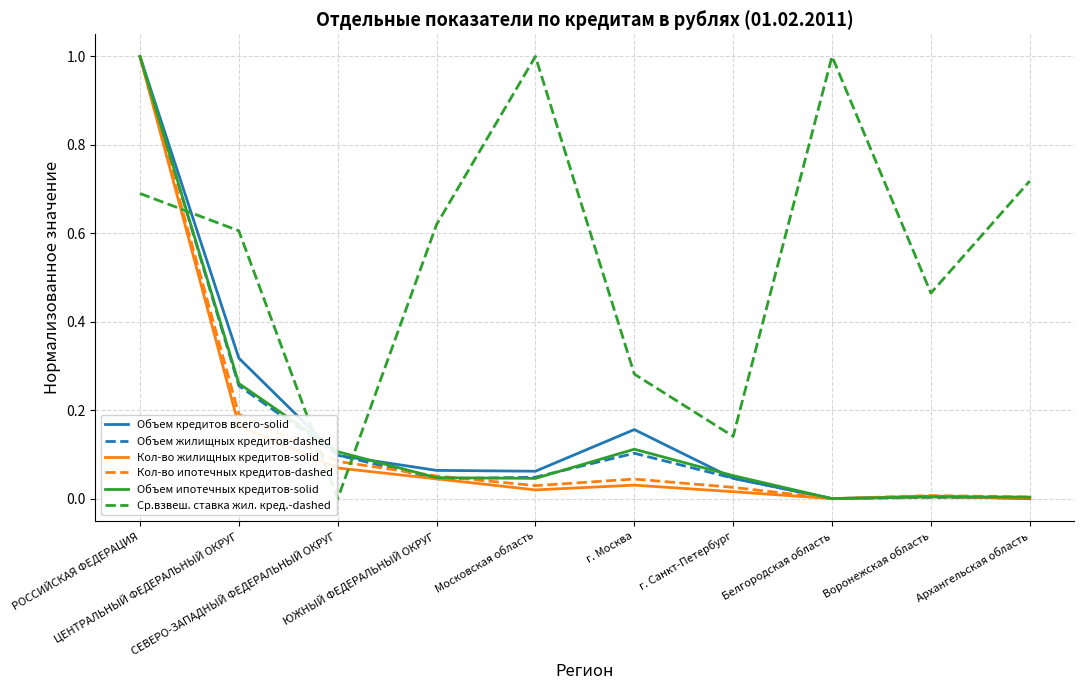

True or false: Кол-во ипотечных кредитов-dashed and Ср.взвеш. ставка жил. кред.-dashed intersect in this chart.

True